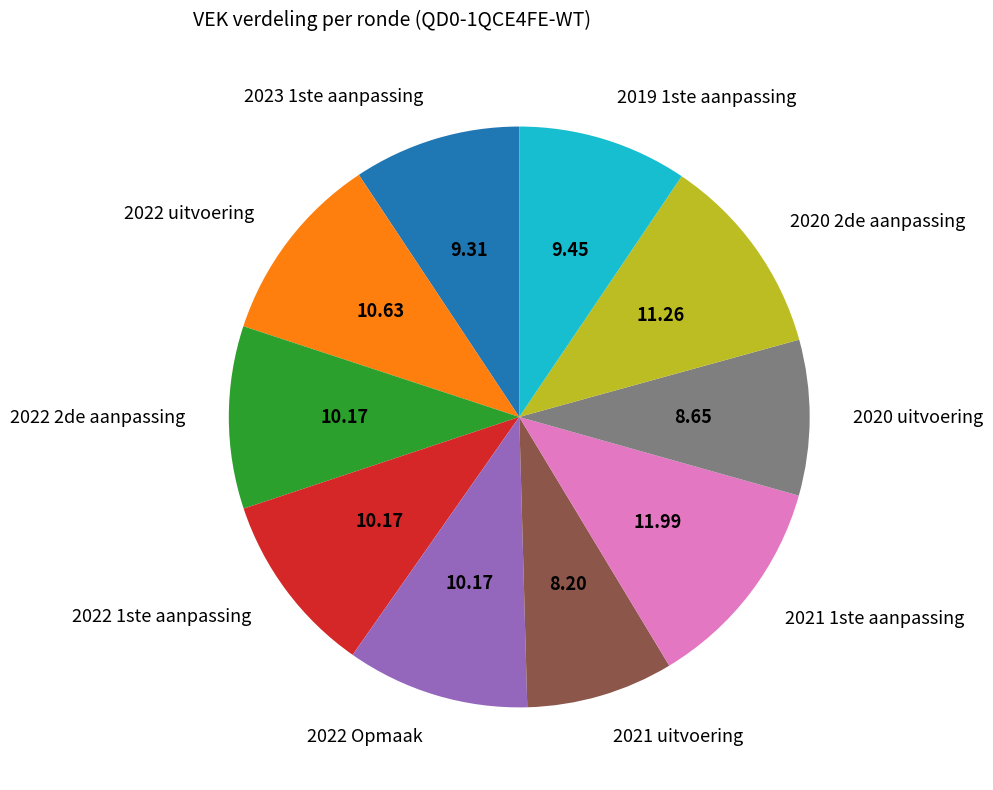

Do 2021 uitvoering and 2022 1ste aanpassing together represent more than half of the pie?

No